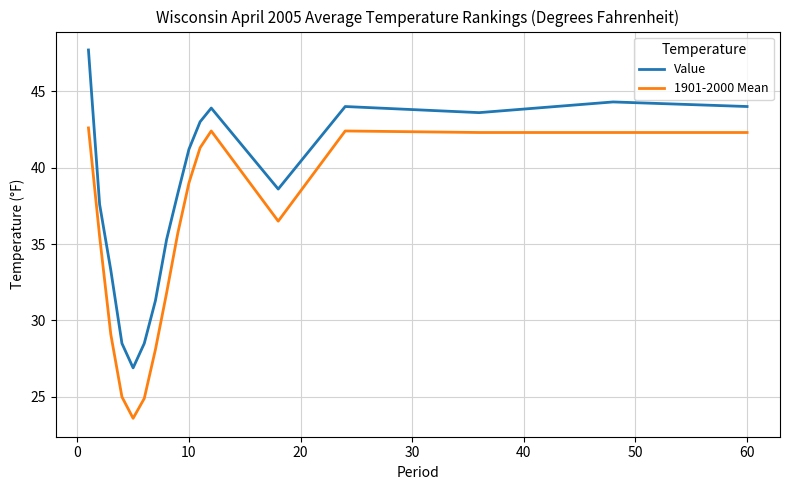

What is the lowest value of the Value series?

26.9